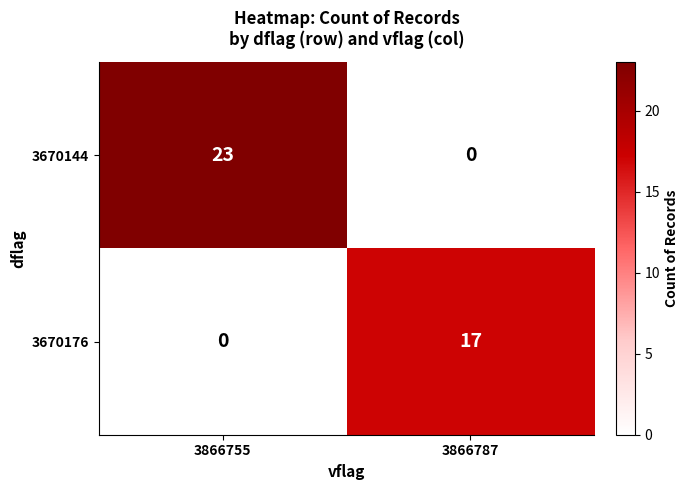

Reading left to right, list all the values displayed in this chart.

3670144: 3866755=23	3866787=0
3670176: 3866755=0	3866787=17